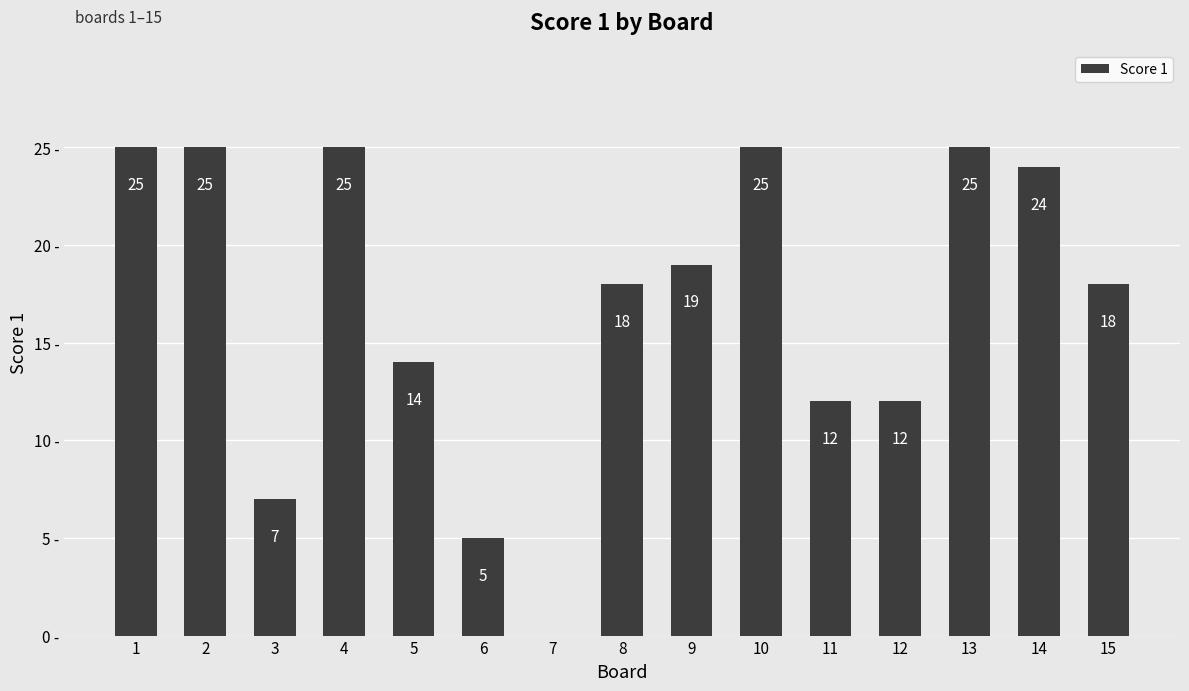

Are the bars horizontal?

No